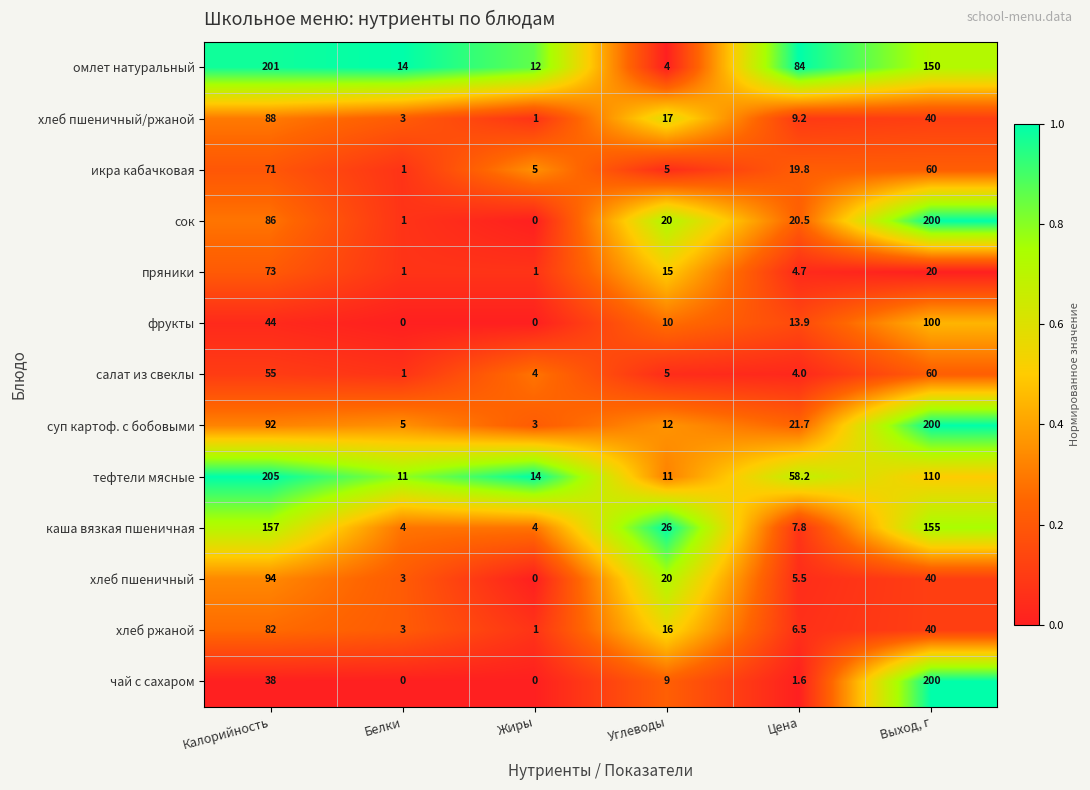

What is the difference between the maximum and second lowest values in the чай с сахаром series?

200.0